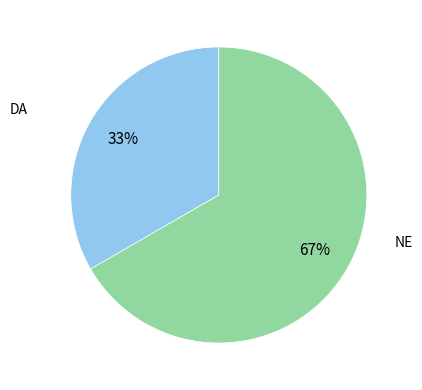

To the nearest percent, what is the average slice percentage?

50%